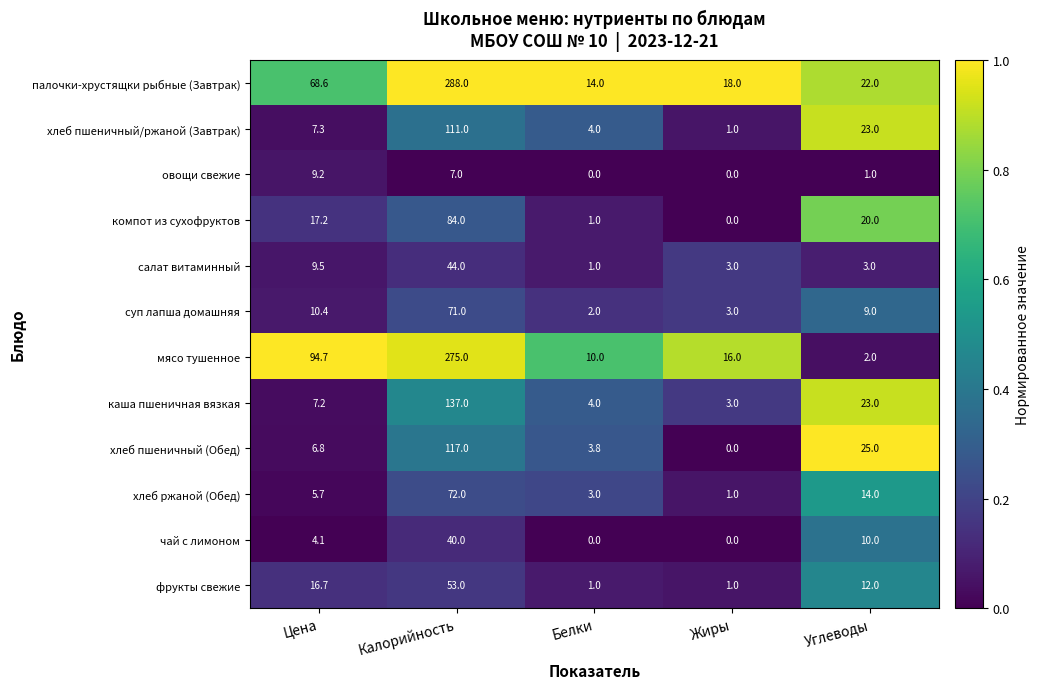

What is the sum of all каша пшеничная вязкая values?

174.2